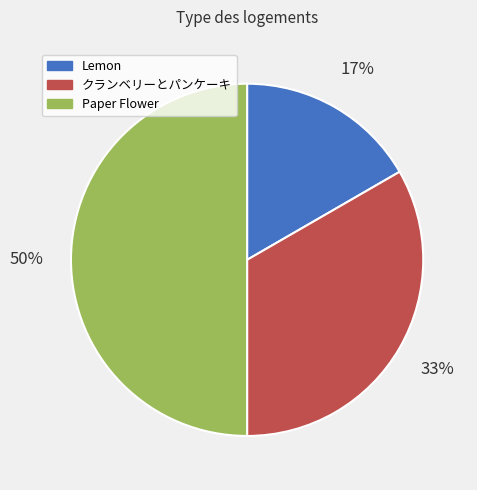

Which has a higher value, Paper Flower or Lemon?

Paper Flower